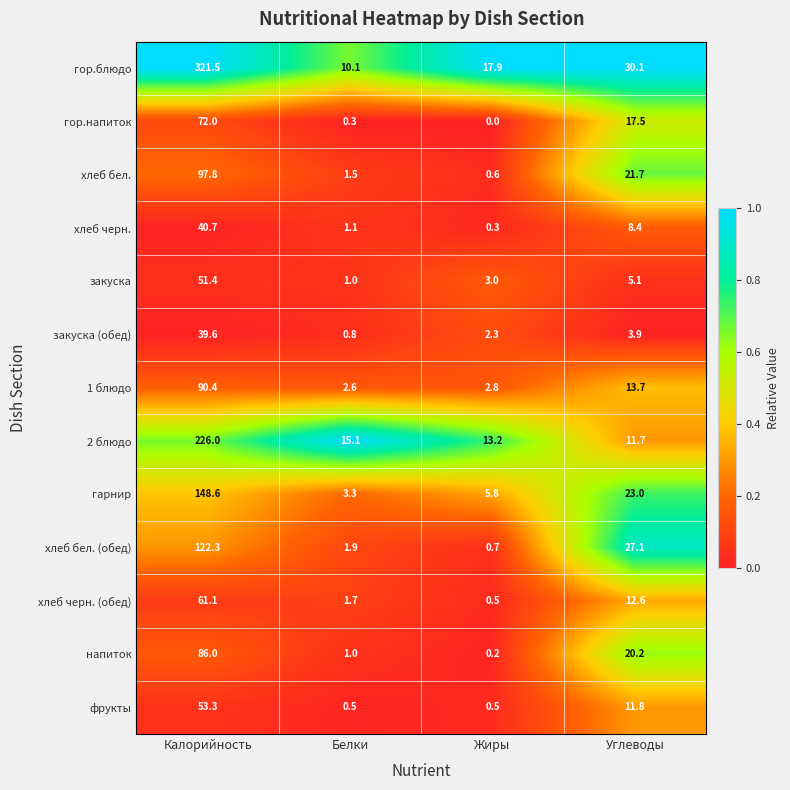

At which category does the chart reach its peak across all series?

Калорийность